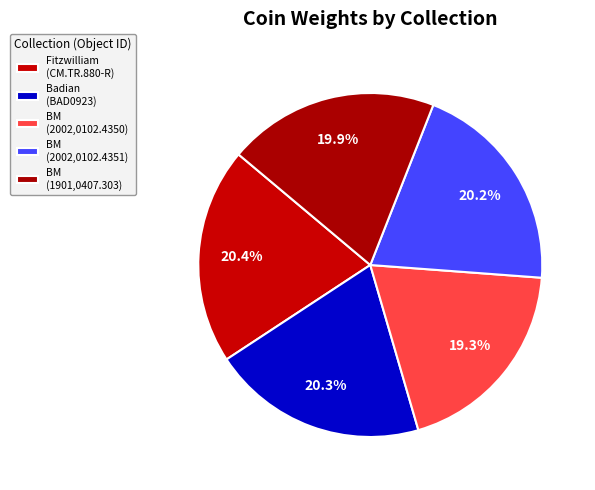

What is the smallest slice in the pie chart?

British Museum (2002,0102.4350)